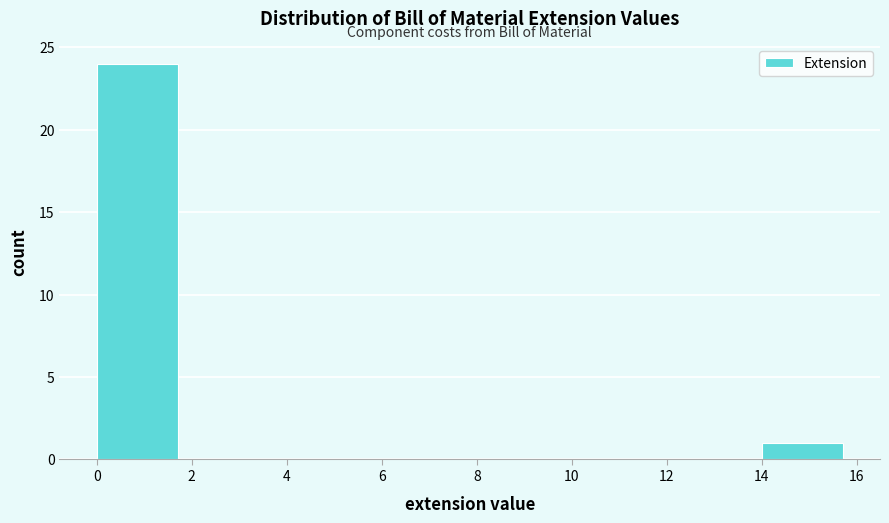

How tall is the bar that spans 14 to 16 on the x-axis? The values are not printed on the chart, so give them approximately, as read against the axis.

1